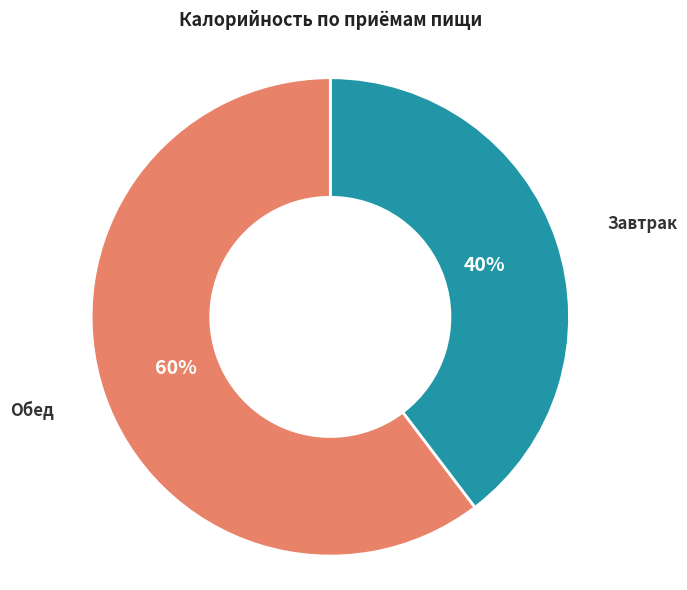

Rank the categories by value from lowest to highest.

Завтрак, Обед